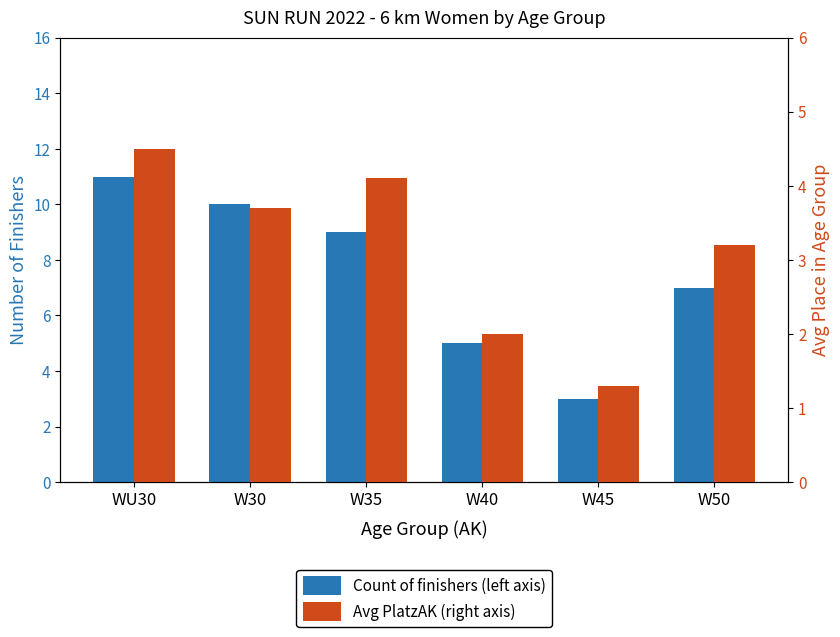

Which series has the largest total across all categories?

Count of finishers (left axis)